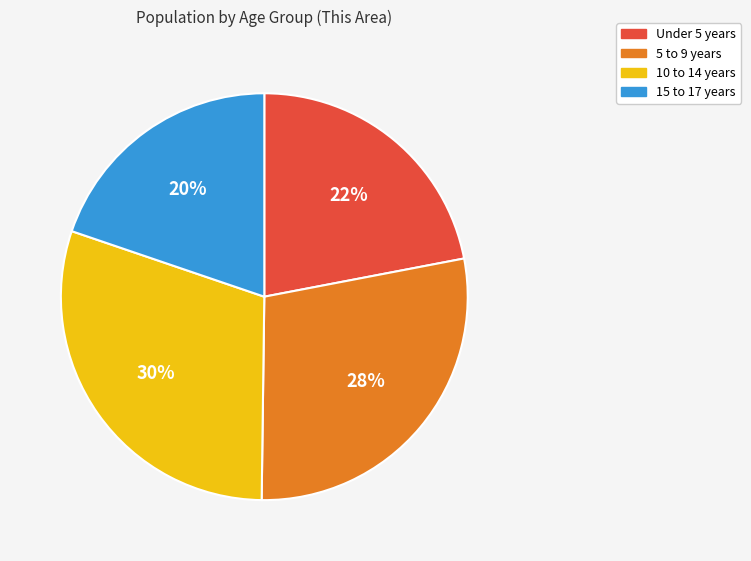

How many slices are in this pie chart?

4